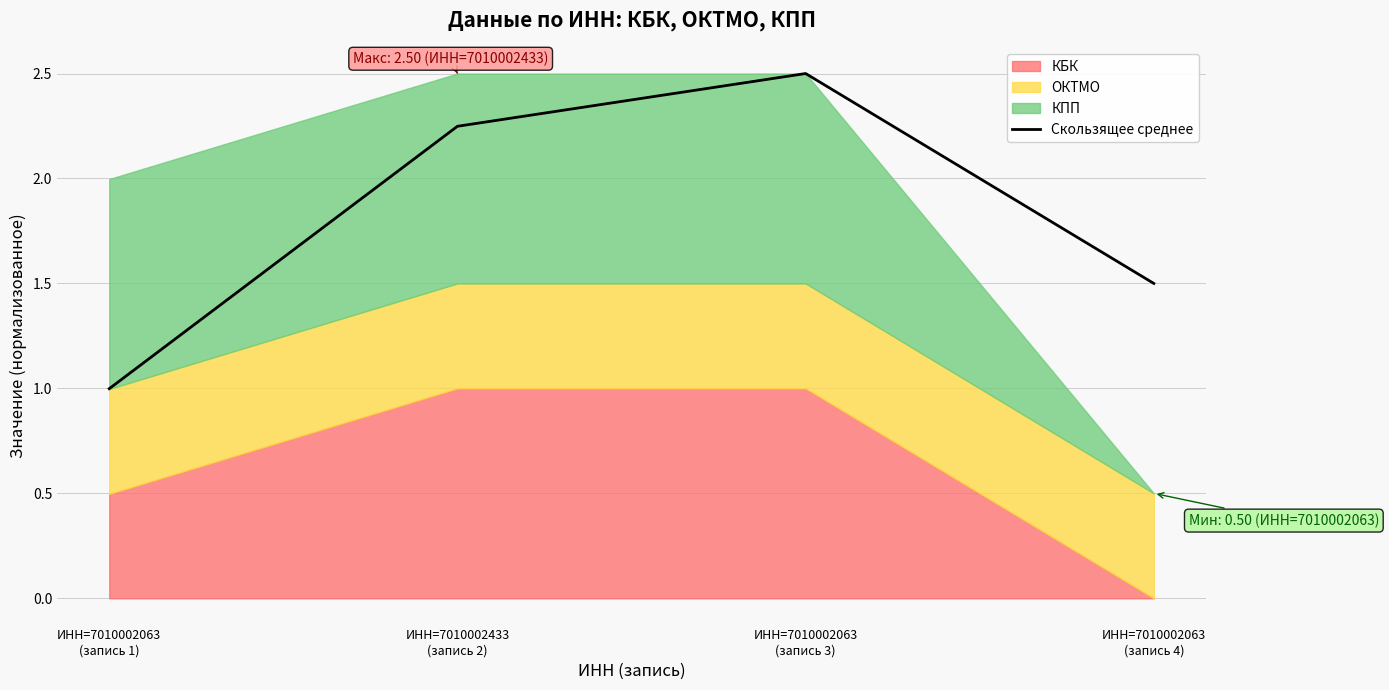

What is the ratio of the value at ИНН=7010002063
(запись 4) to the value at ИНН=7010002433
(запись 2)?

0.7